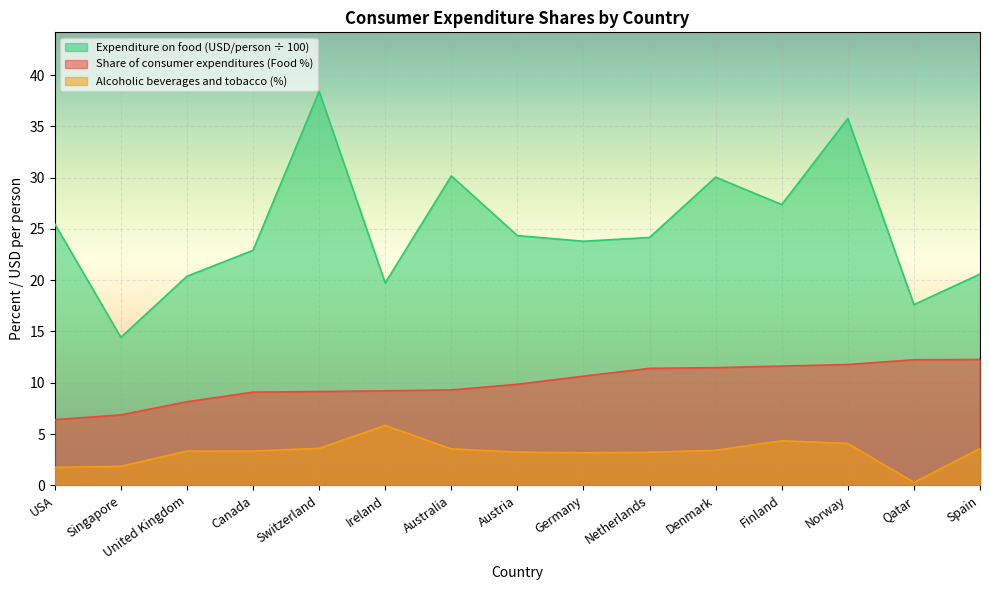

How many data points does each series have?

15